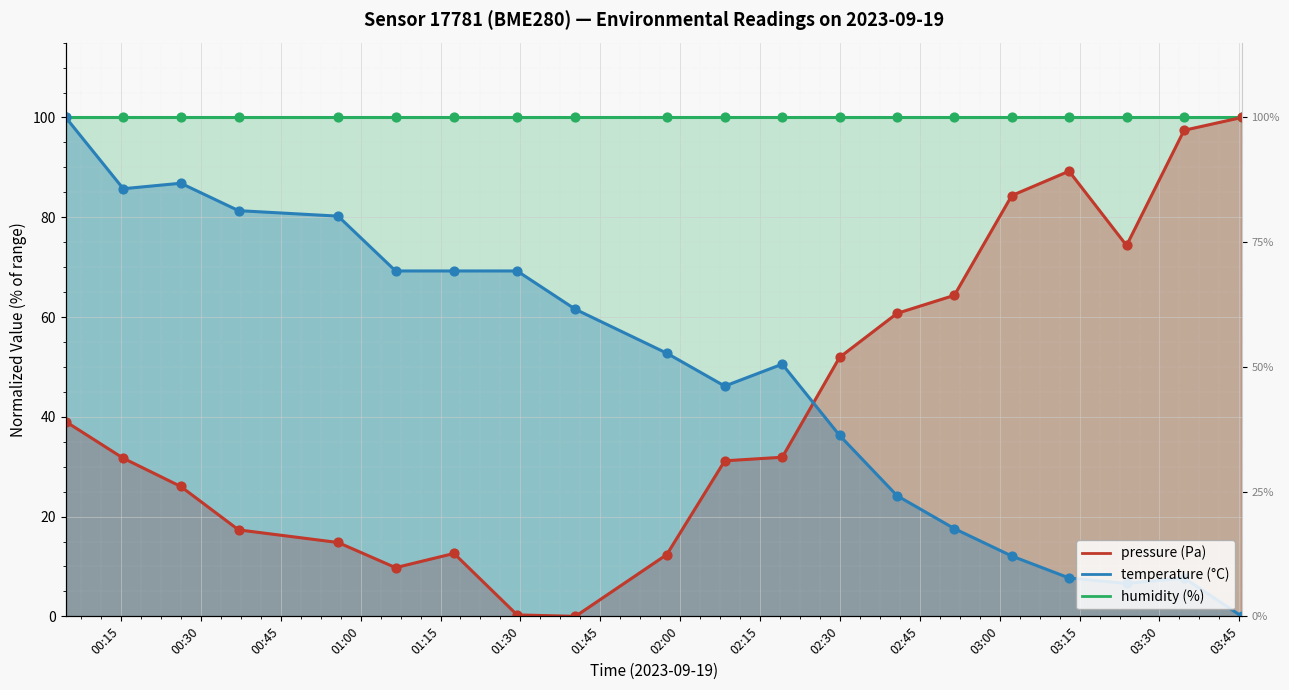

Which series has the widest spread of Y values?

pressure